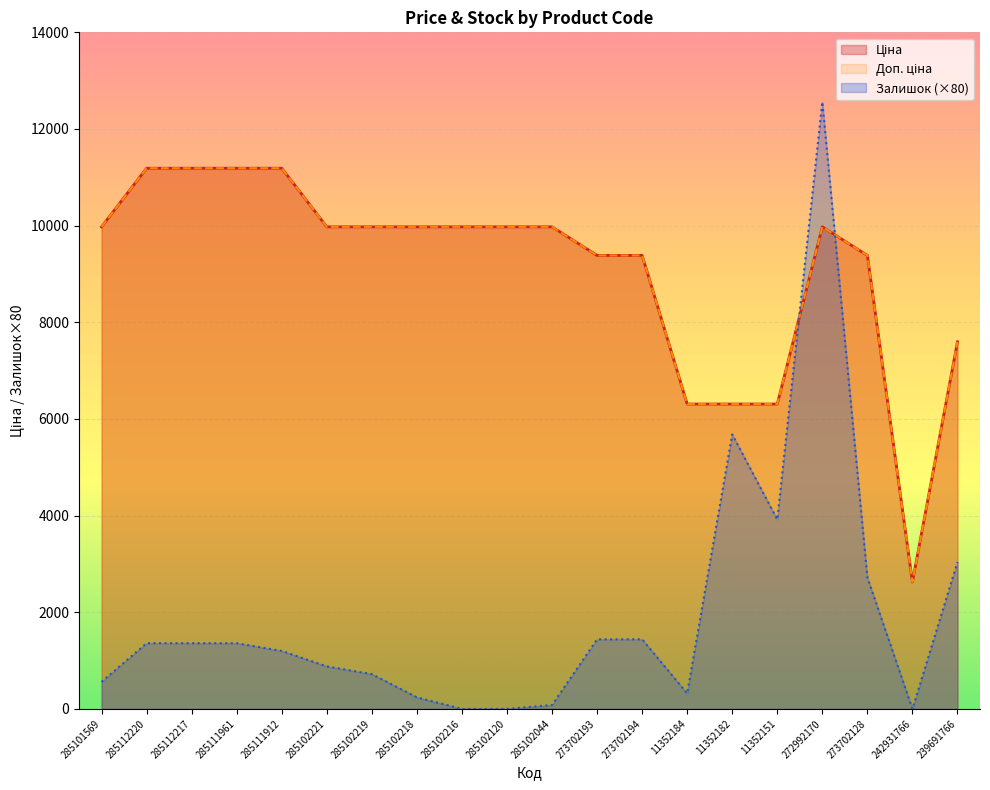

True or false: Ціна and Доп. ціна intersect in this chart.

False